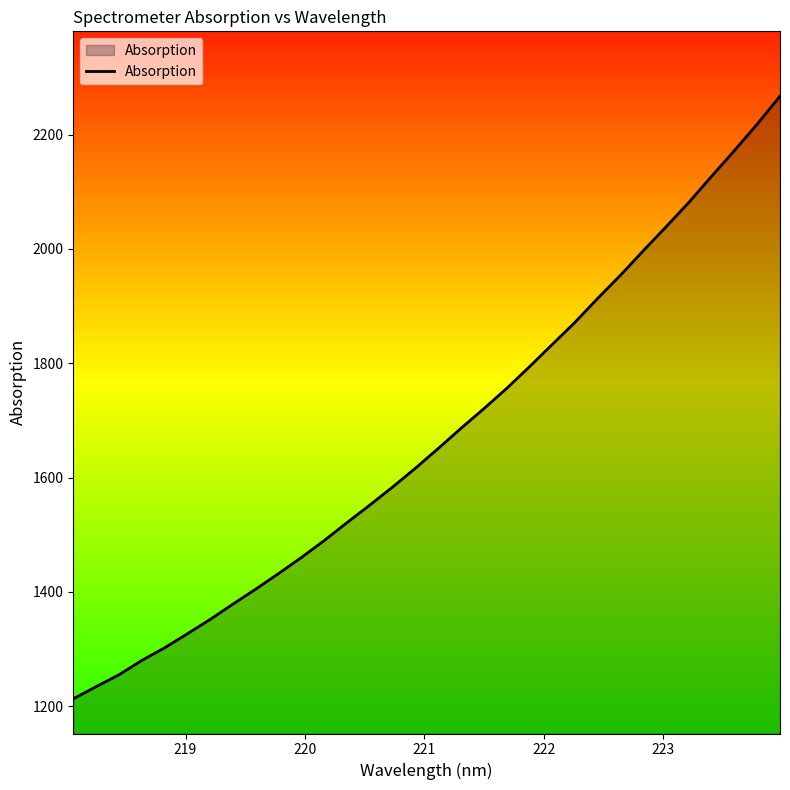

What is the difference between the maximum and minimum values?

1054.3